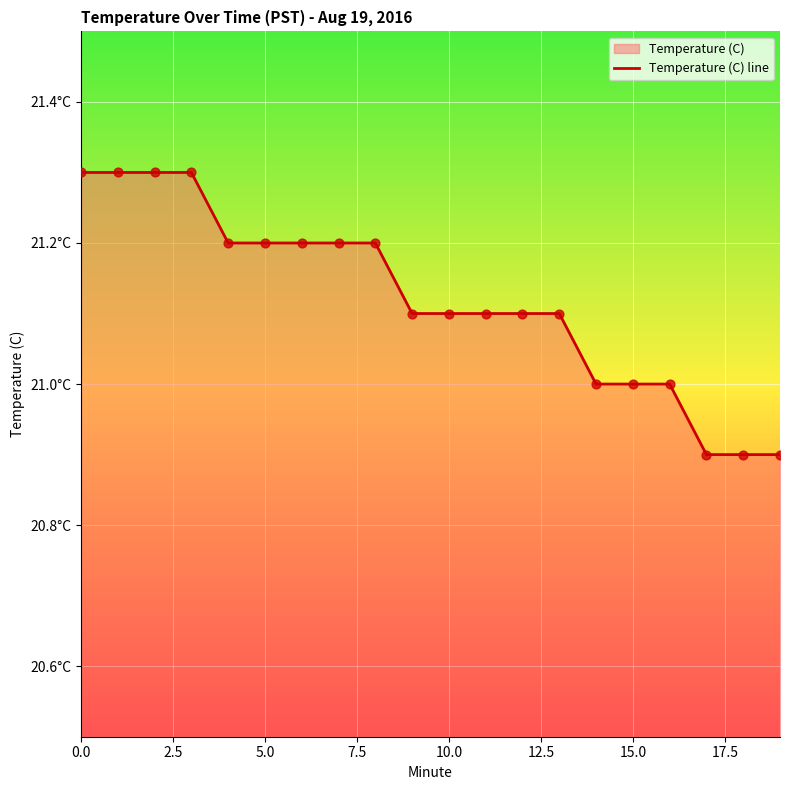

What is the ratio of the value at 12 to the value at 18?

1.0